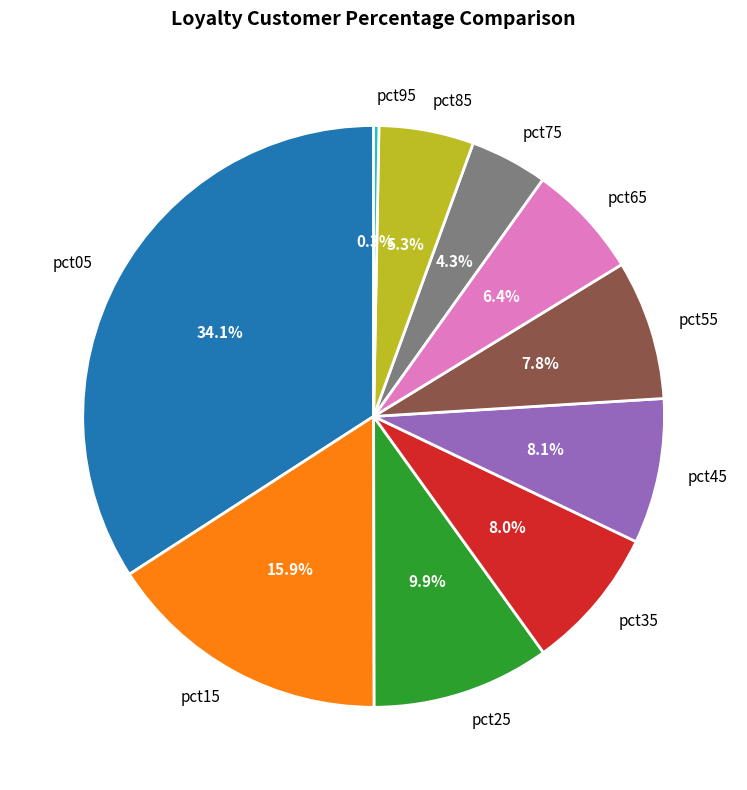

Between pct35 and pct95, which is larger?

pct35